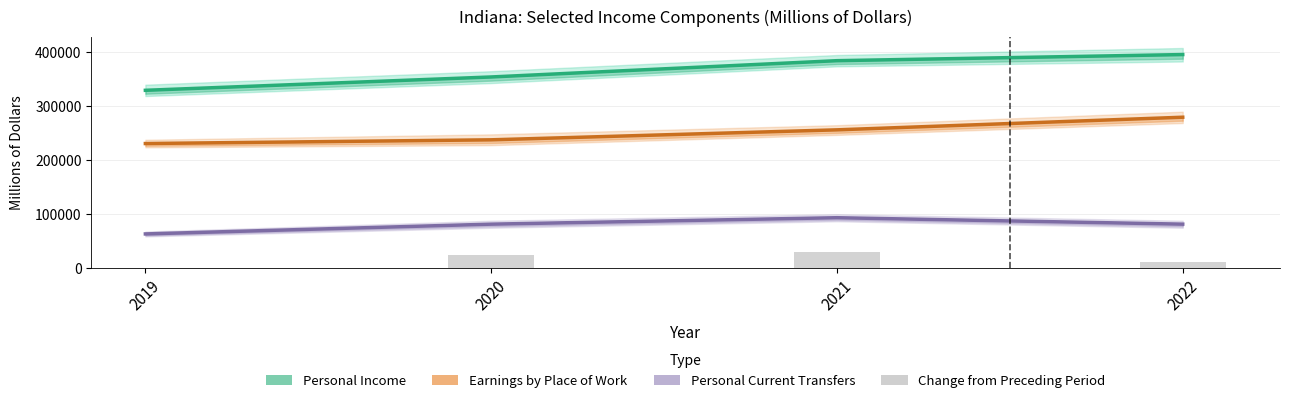

Where does the Personal Current Transfers series first go above 81703?

2021